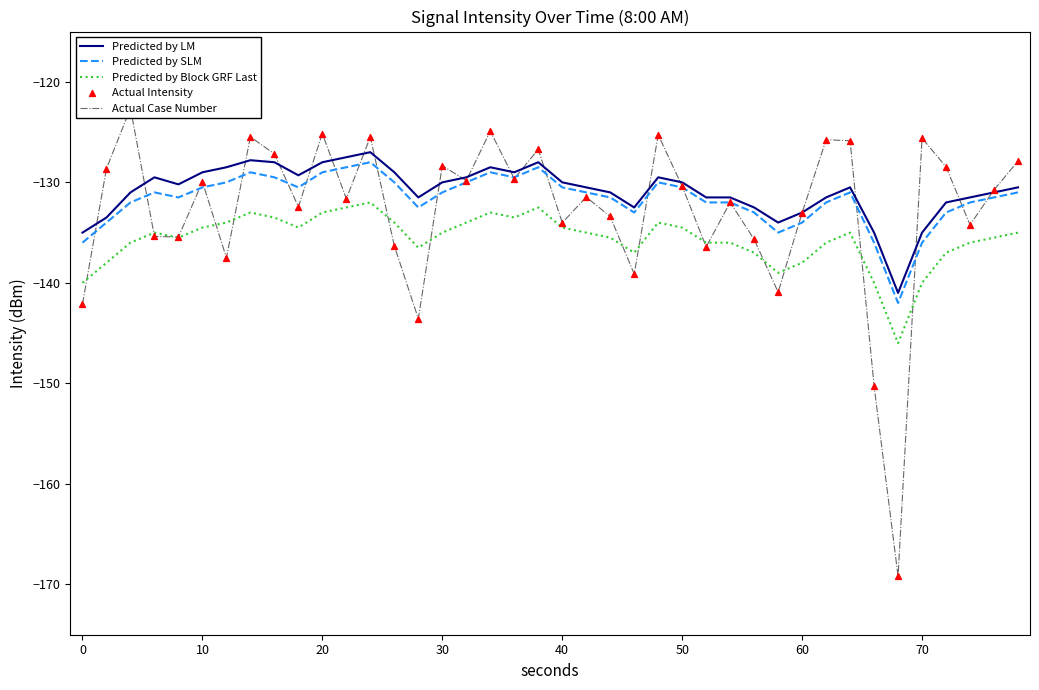

At how many categories does at least one series exceed -146?

40